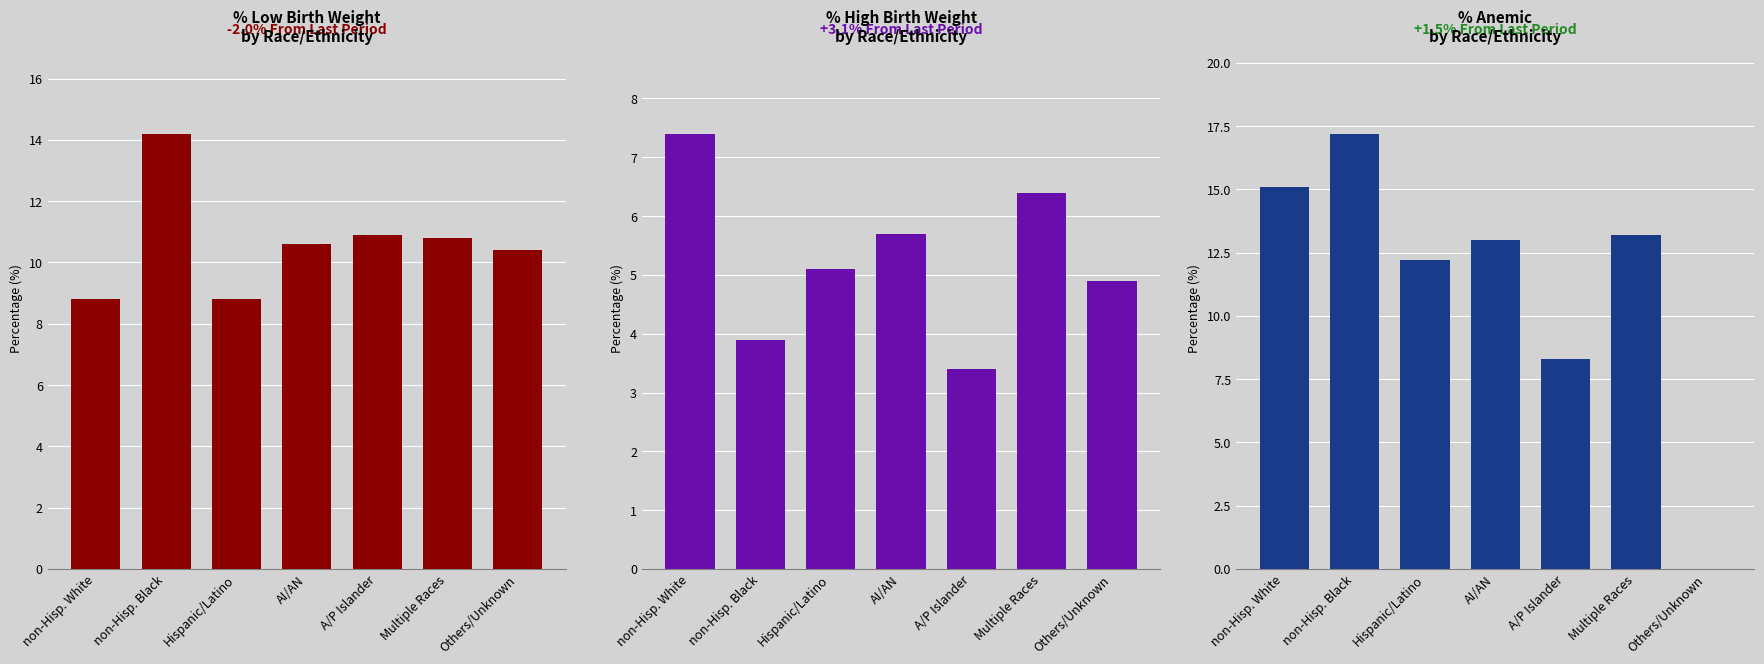

At which category is the sum across all series the highest?

non-Hisp. Black